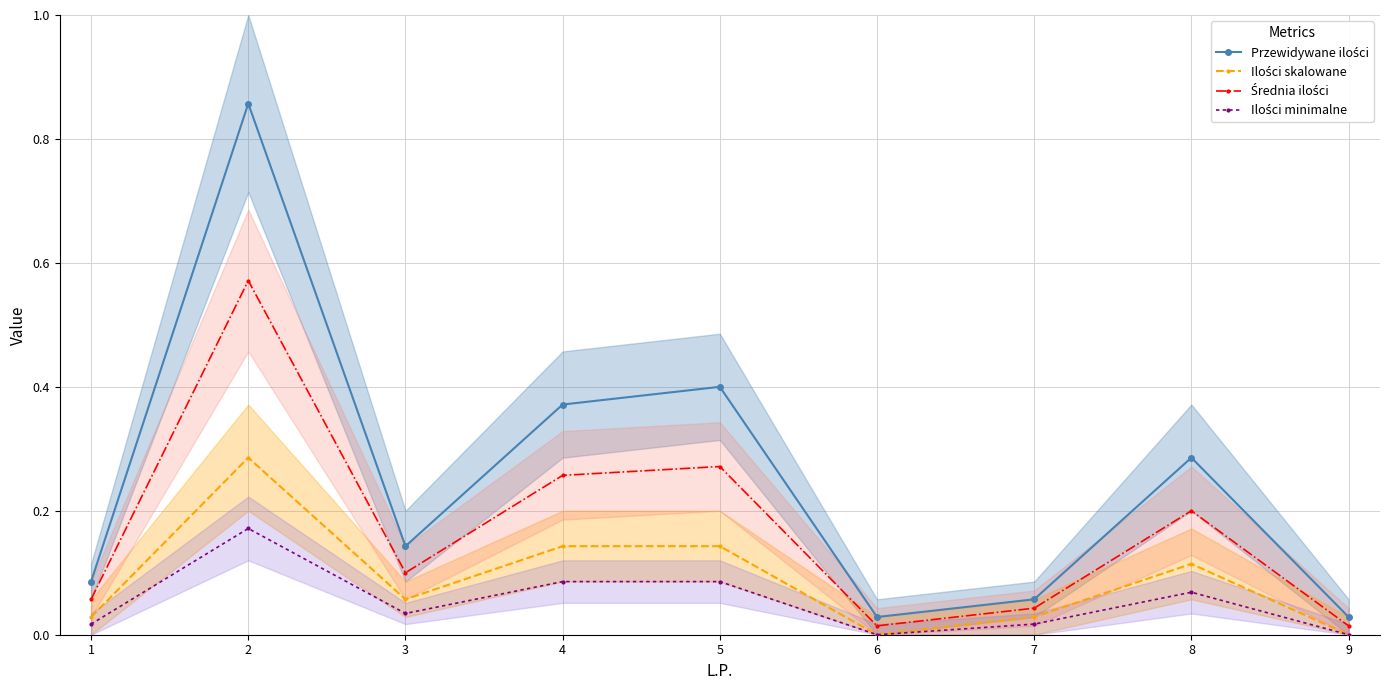

True or false: Ilości skalowane and Ilości minimalne cross at least once.

False